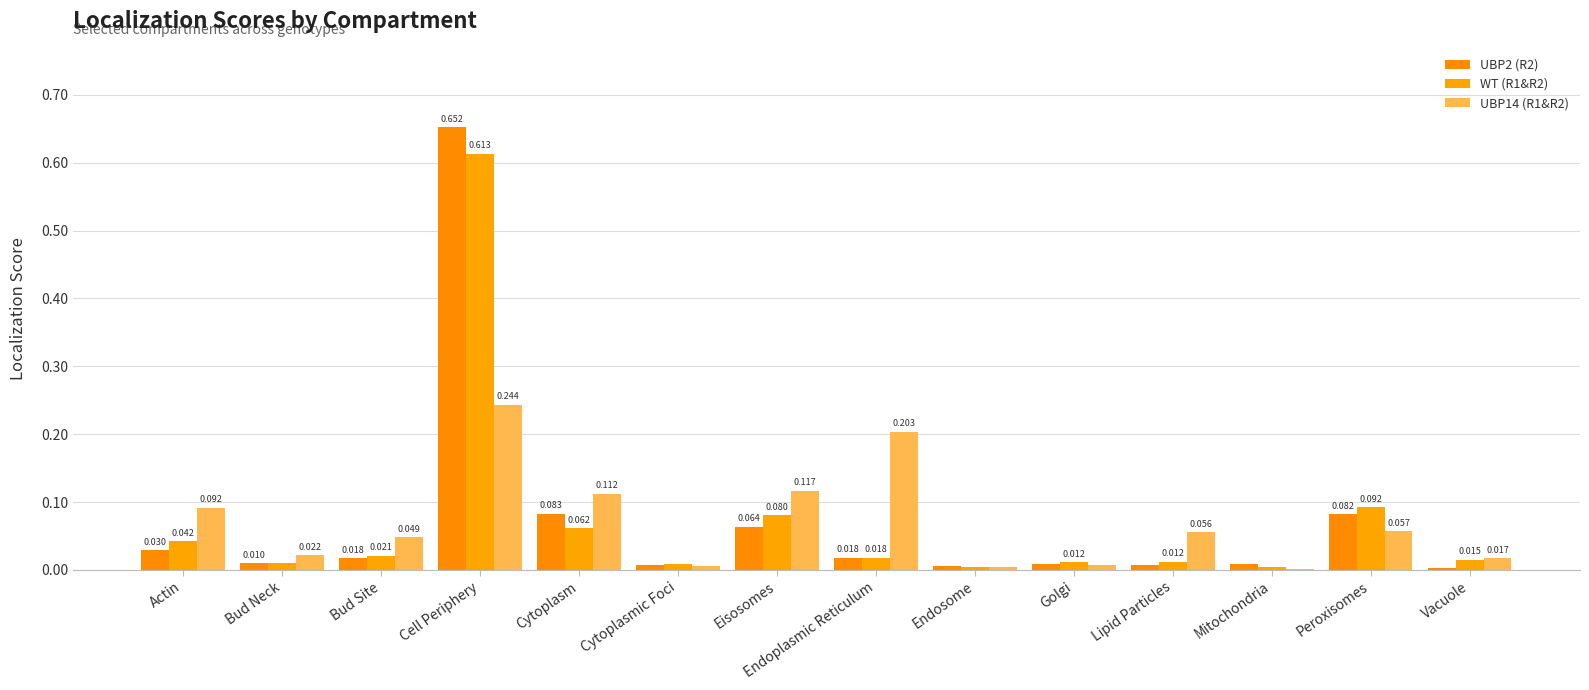

Reading left to right, transcribe all the data shown in this chart.

UBP2 (R2): Actin=0.0	Bud Neck=0.0	Bud Site=0.0	Cell Periphery=0.7	Cytoplasm=0.1	Cytoplasmic Foci=0.0	Eisosomes=0.1	Endoplasmic Reticulum=0.0	Endosome=0.0	Golgi=0.0	Lipid Particles=0.0	Mitochondria=0.0	Peroxisomes=0.1	Vacuole=0.0
WT (R1&R2): Actin=0.0	Bud Neck=0.0	Bud Site=0.0	Cell Periphery=0.6	Cytoplasm=0.1	Cytoplasmic Foci=0.0	Eisosomes=0.1	Endoplasmic Reticulum=0.0	Endosome=0.0	Golgi=0.0	Lipid Particles=0.0	Mitochondria=0.0	Peroxisomes=0.1	Vacuole=0.0
UBP14 (R1&R2): Actin=0.1	Bud Neck=0.0	Bud Site=0.0	Cell Periphery=0.2	Cytoplasm=0.1	Cytoplasmic Foci=0.0	Eisosomes=0.1	Endoplasmic Reticulum=0.2	Endosome=0.0	Golgi=0.0	Lipid Particles=0.1	Mitochondria=0.0	Peroxisomes=0.1	Vacuole=0.0